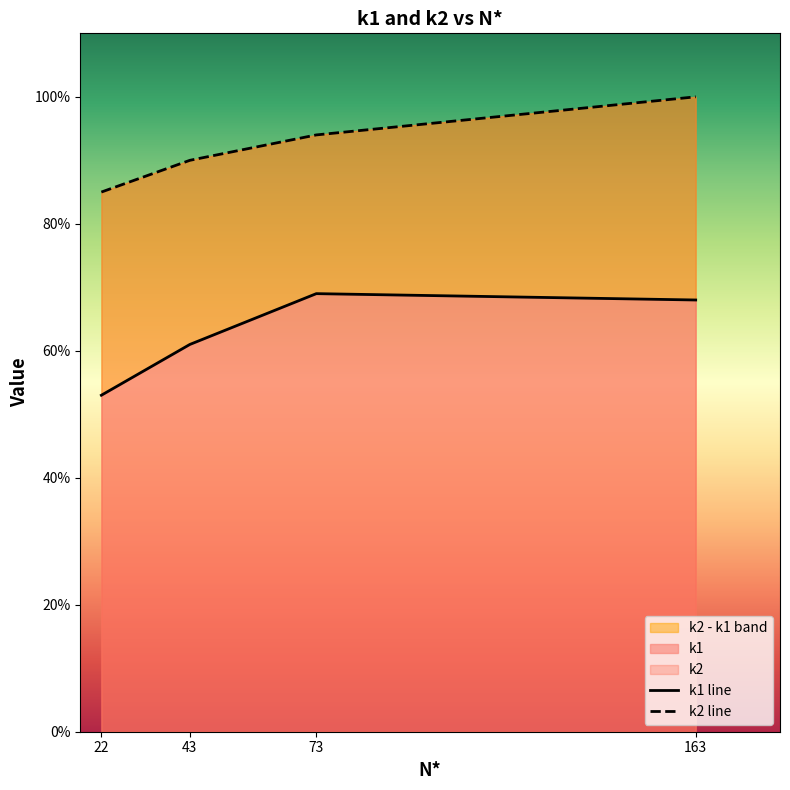

Does the chart have visible grid lines?

No